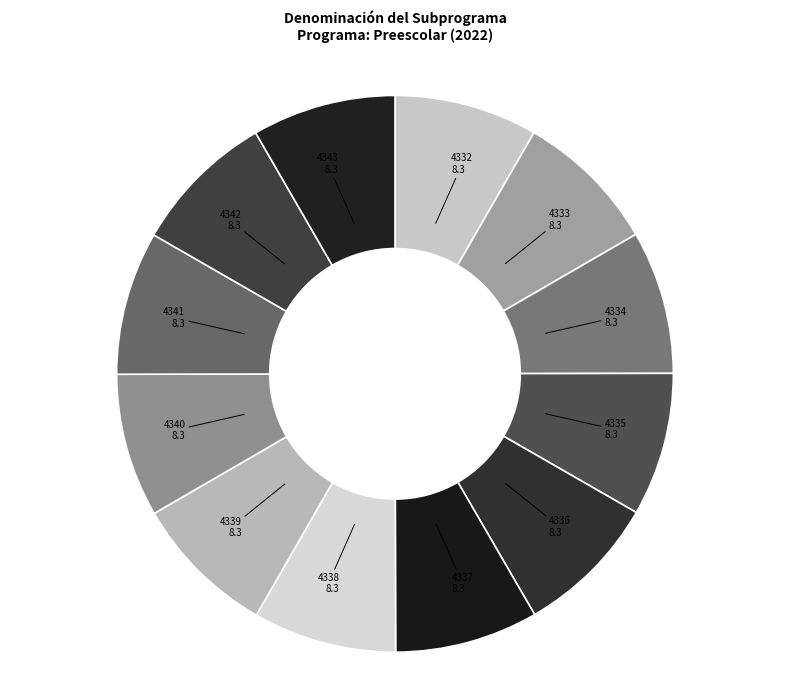

True or false: 4340 accounts for 1% of the total.

False